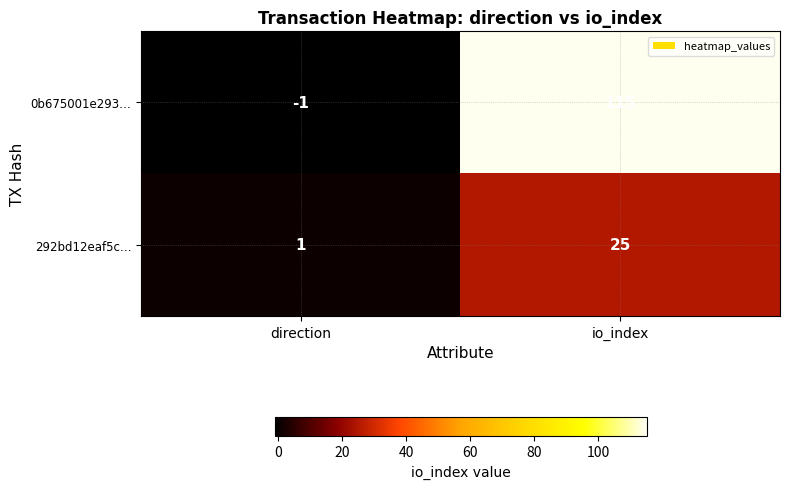

Rank the series at direction from highest to lowest value.

292bd12eaf5c…, 0b675001e293…